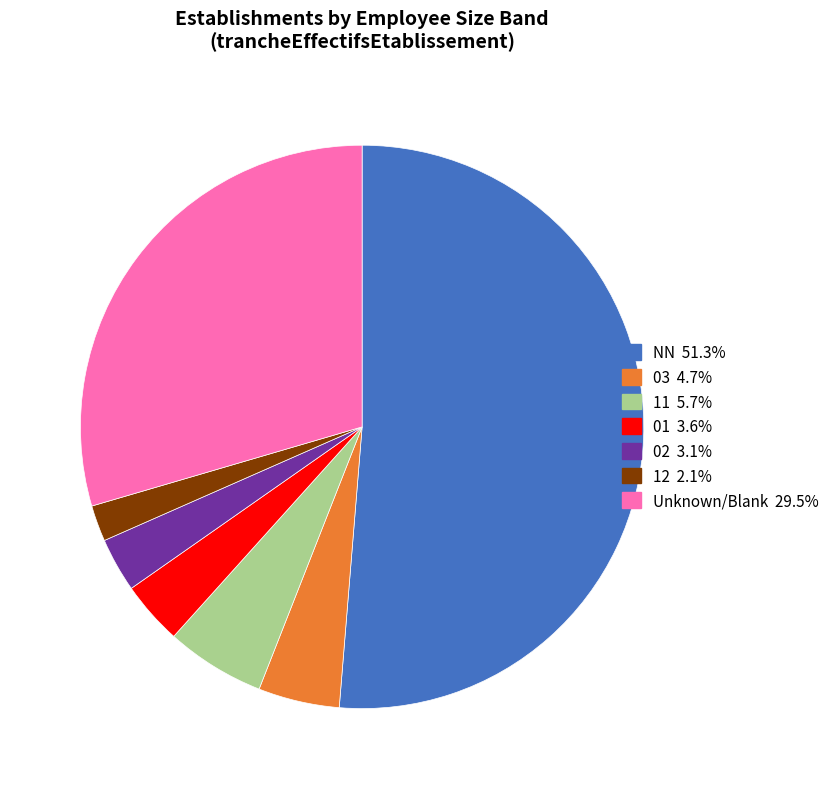

Does any single category account for the majority?

Yes